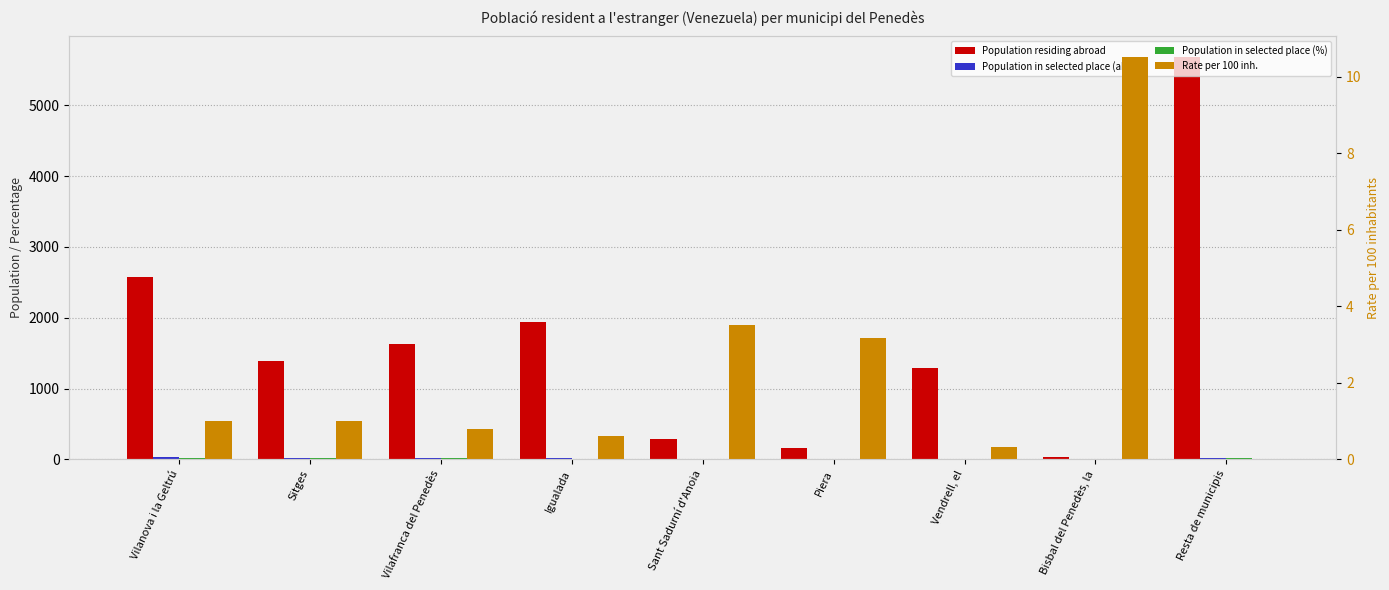

How many values in the Population residing abroad series are below 1387?

4